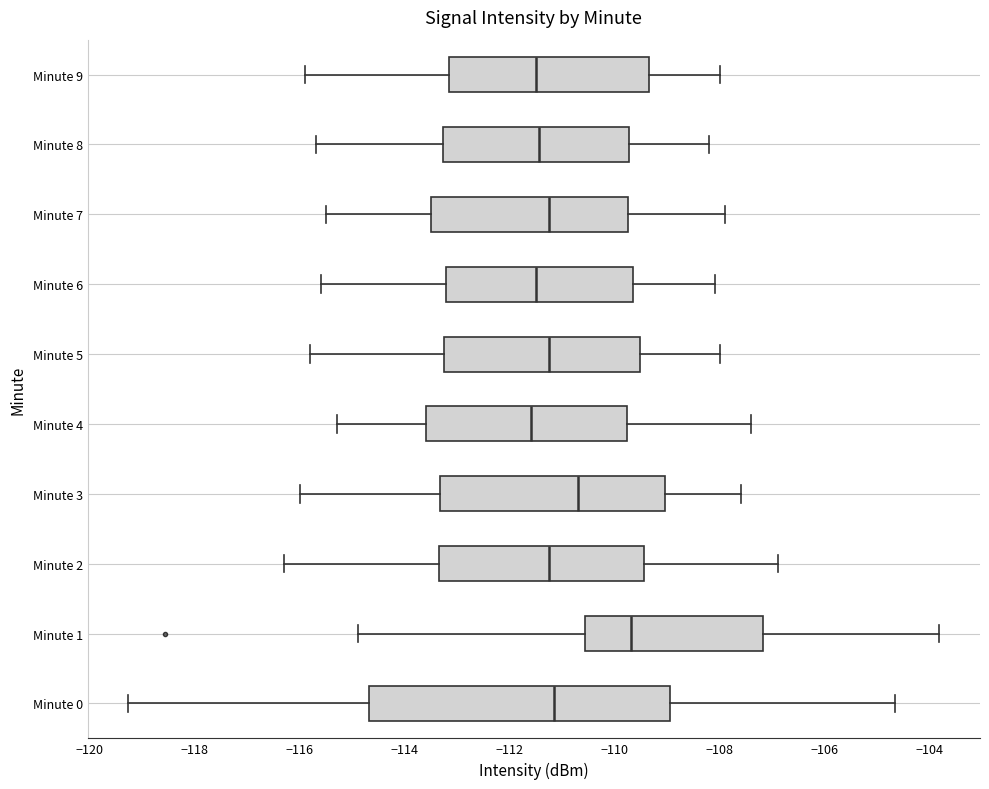

Where does the right whisker of the box for Minute 4 end on the x-axis? The values are not printed on the chart, so give them approximately, as read against the axis.

-107.4